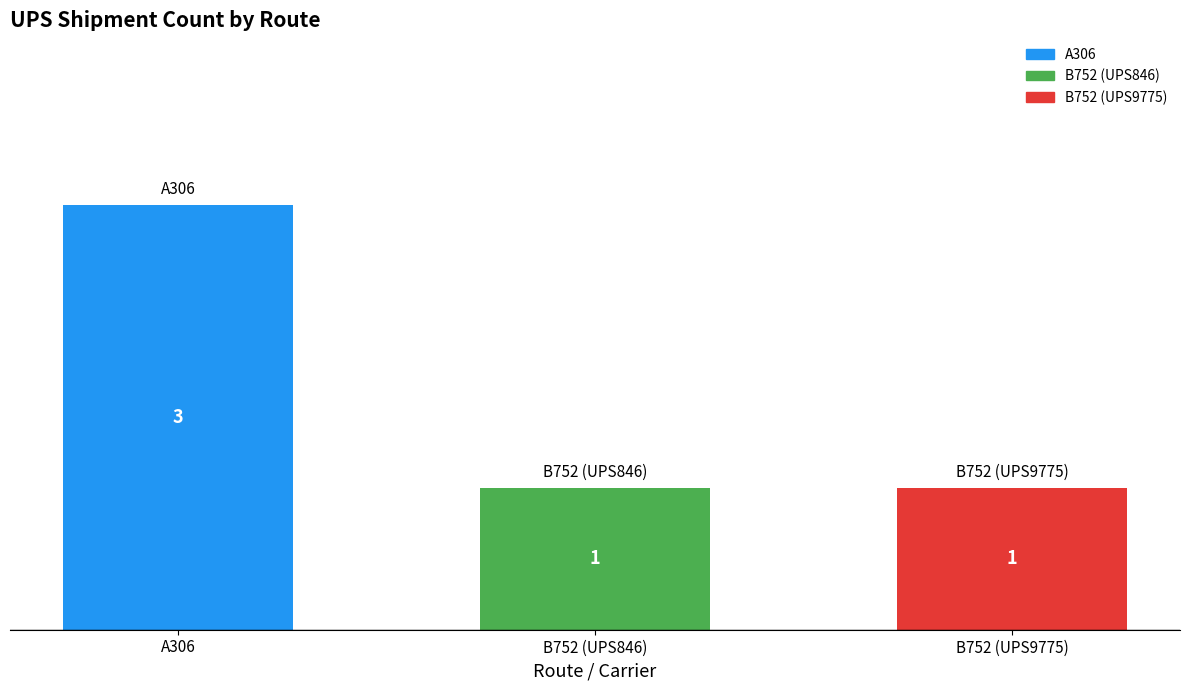

What is the value of the 1st bar from the left?

3